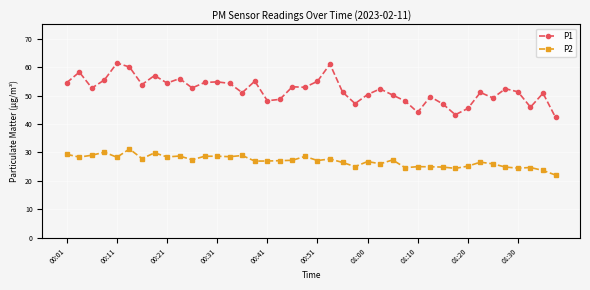

In P1, how many points are higher than both neighbors (excluding endpoints)?

13